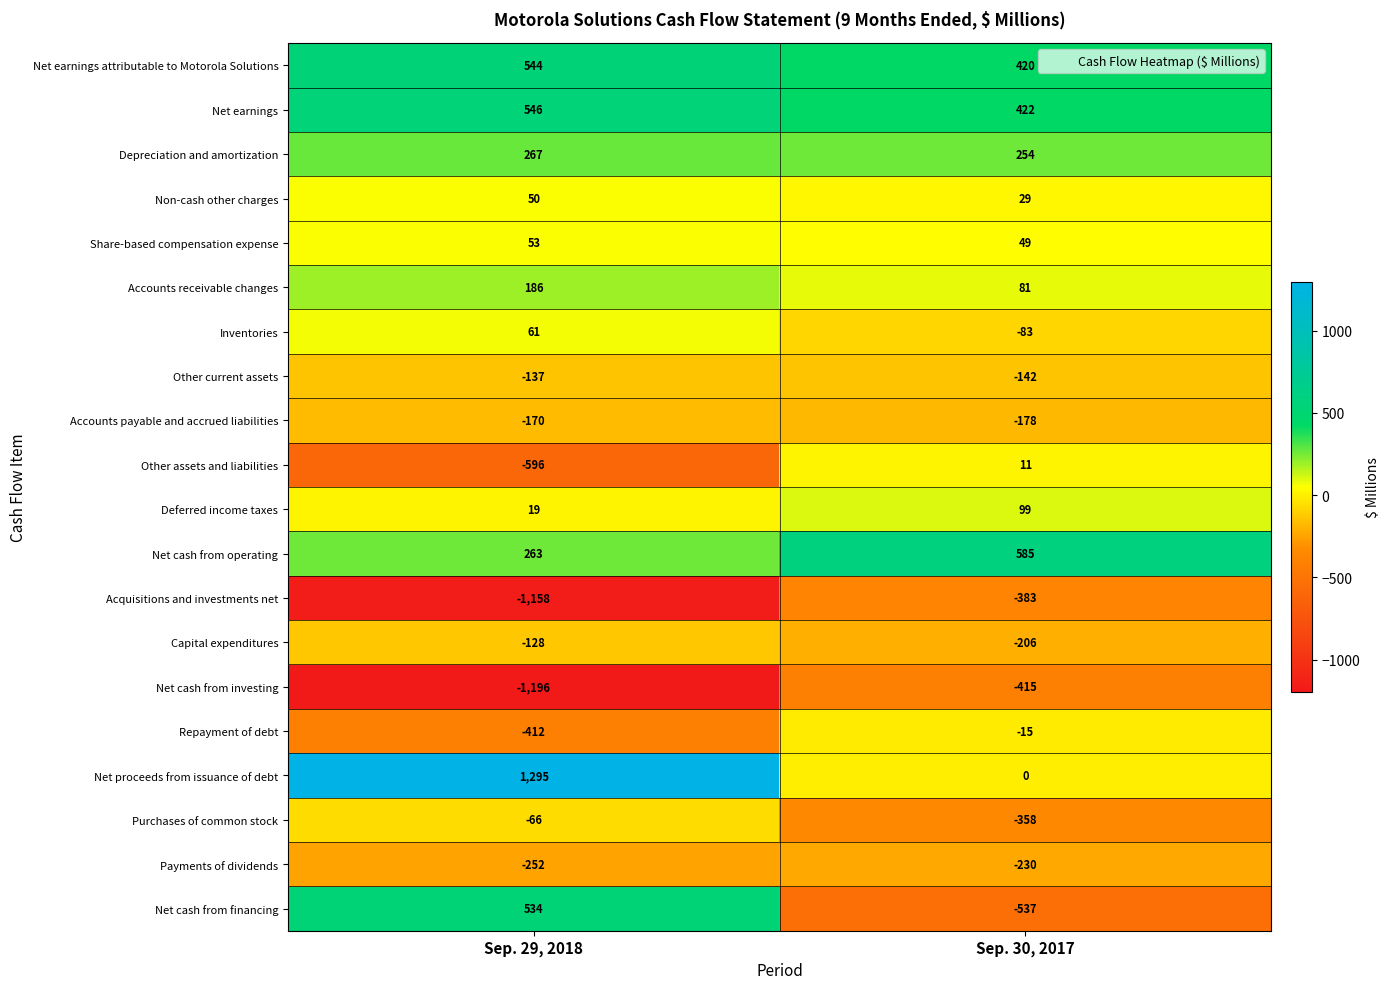

At which label is Capital expenditures closest to -167?

Sep. 29, 2018